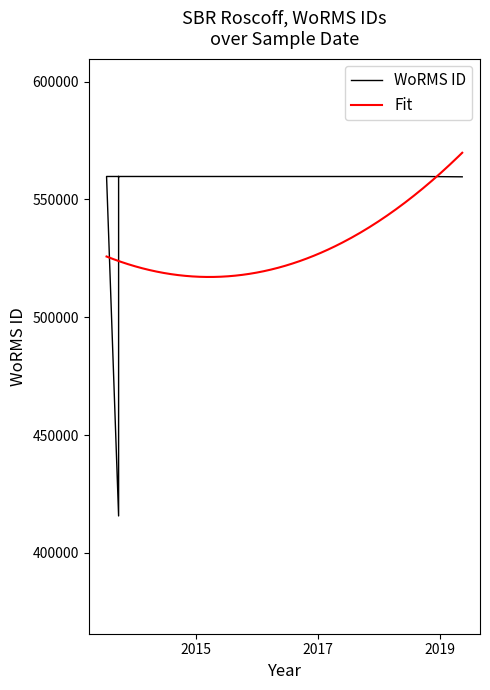

What is the change in value from 27-09-2013 to 13-05-2019?

-153